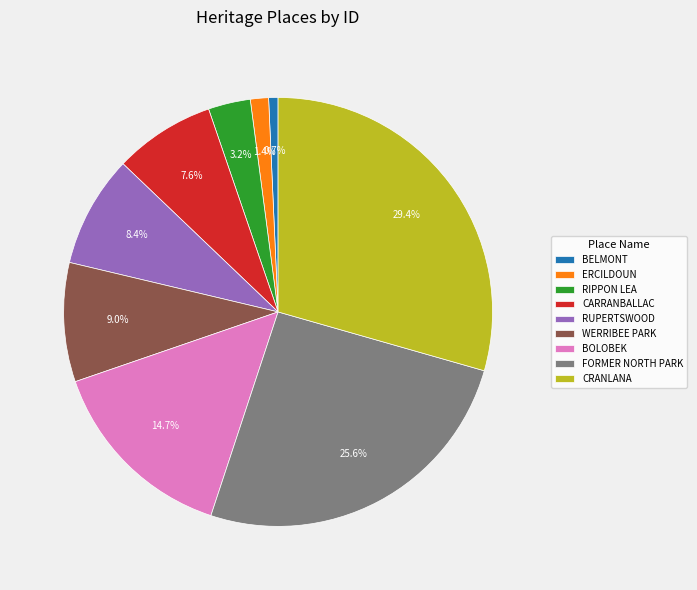

The RIPPON LEA slice represents 3% of the pie. True or false?

True